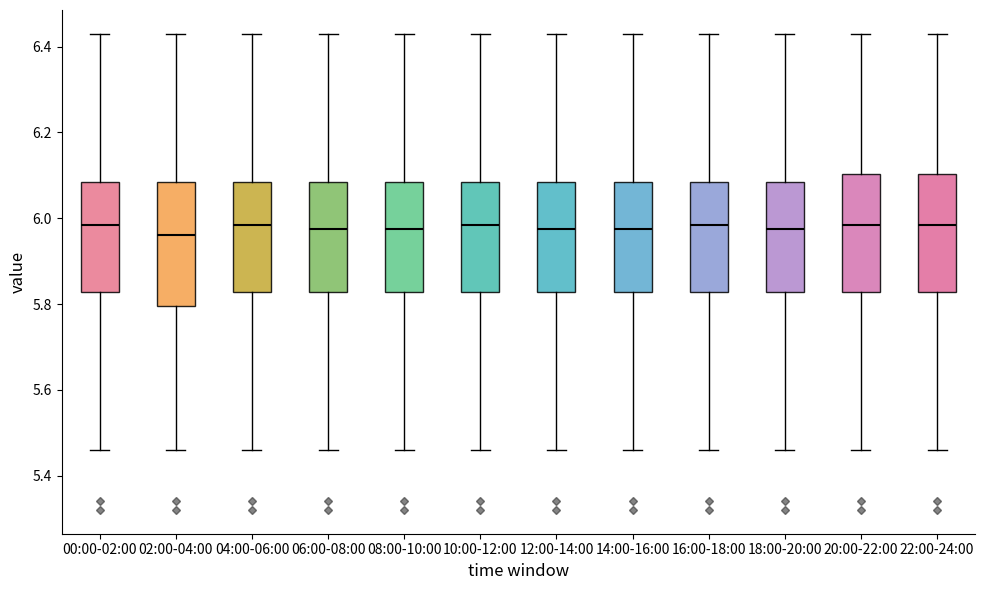

Where is the lower edge of the box for 06:00-08:00 on the y-axis? The values are not printed on the chart, so give them approximately, as read against the axis.

5.82